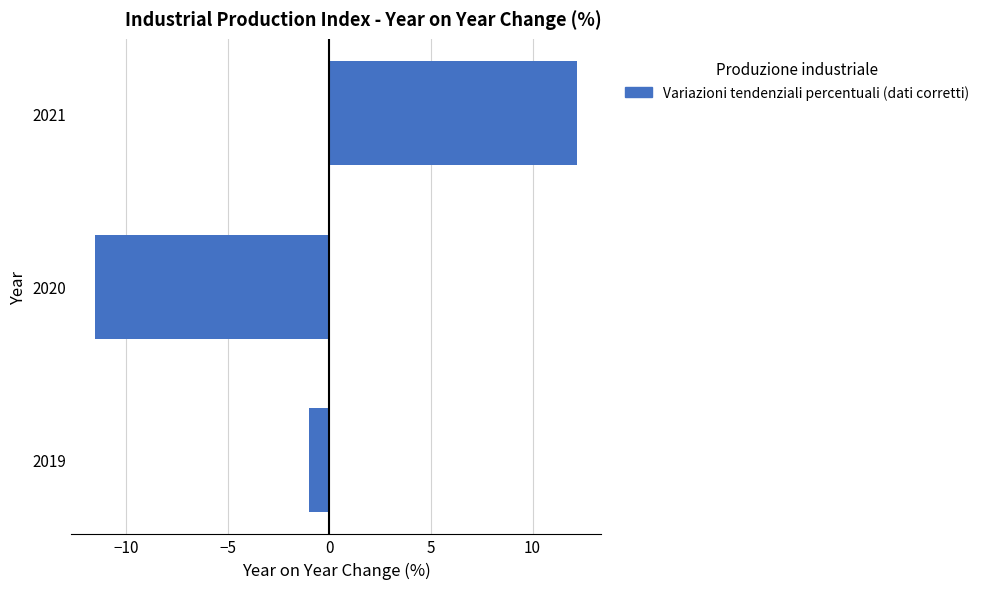

What is the maximum value shown in the chart?

12.2